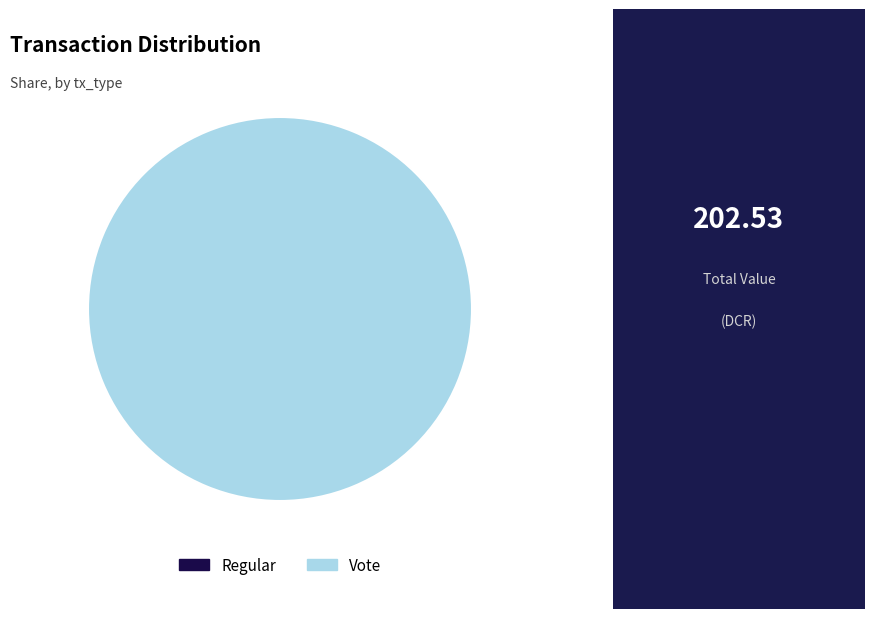

How many slices are in this pie chart?

2